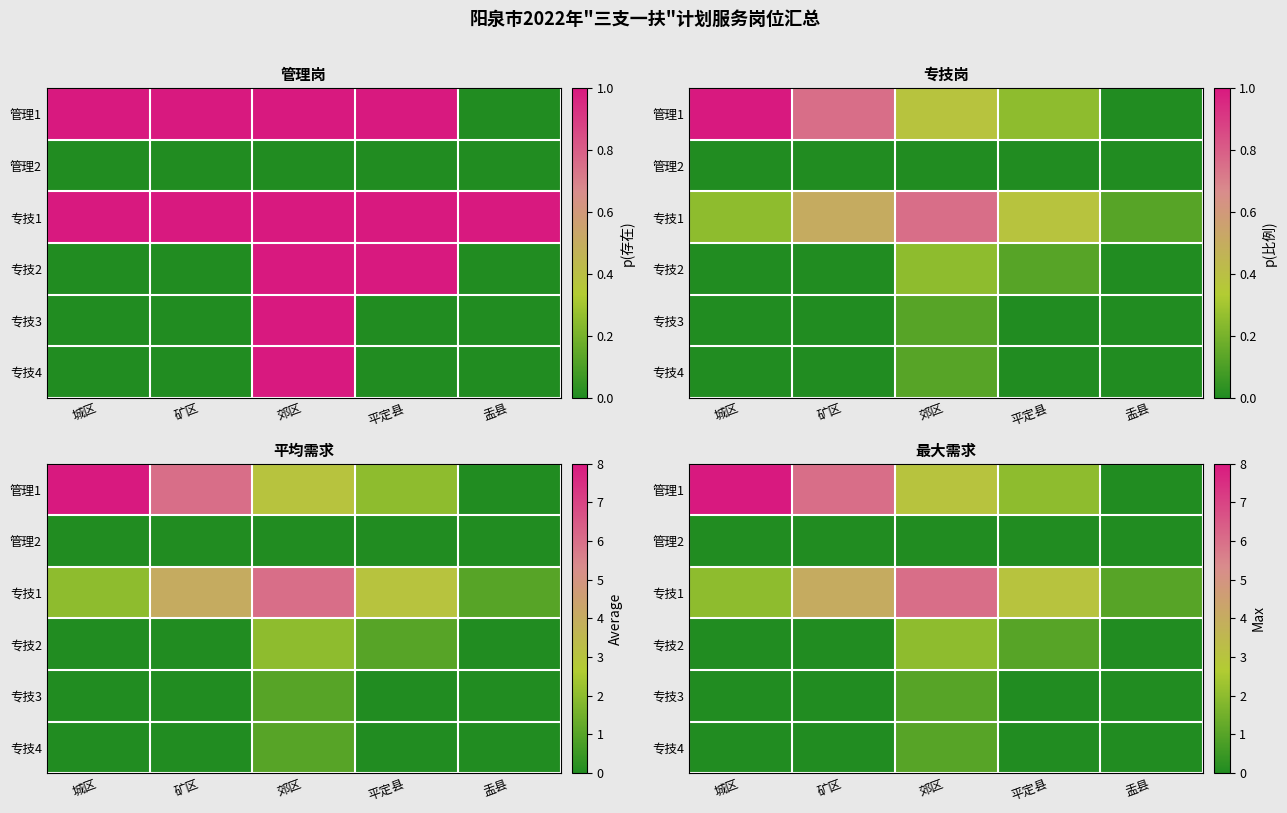

How many data points in 专技3 are above 0?

1